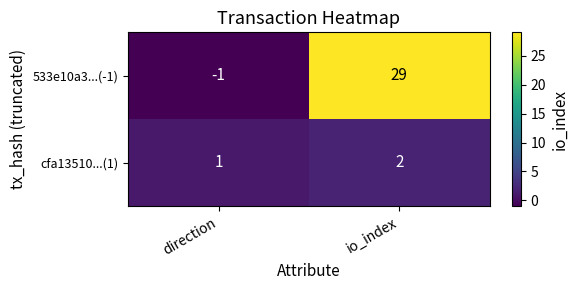

Reading left to right, transcribe all the data shown in this chart.

533e10a3...(-1): direction=-1	io_index=29
cfa13510...(1): direction=1	io_index=2